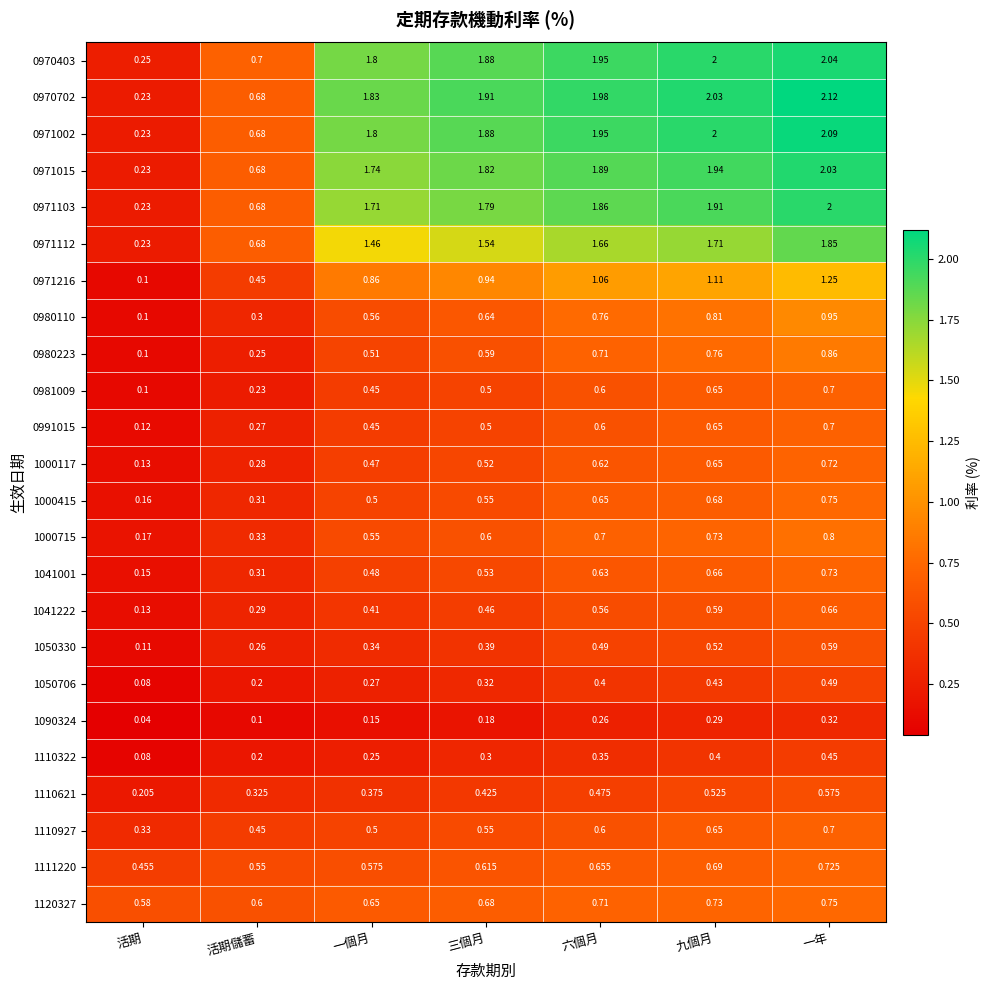

Is the value of 0970403 at 六個月 greater than the value of 0971112 at 三個月?

Yes